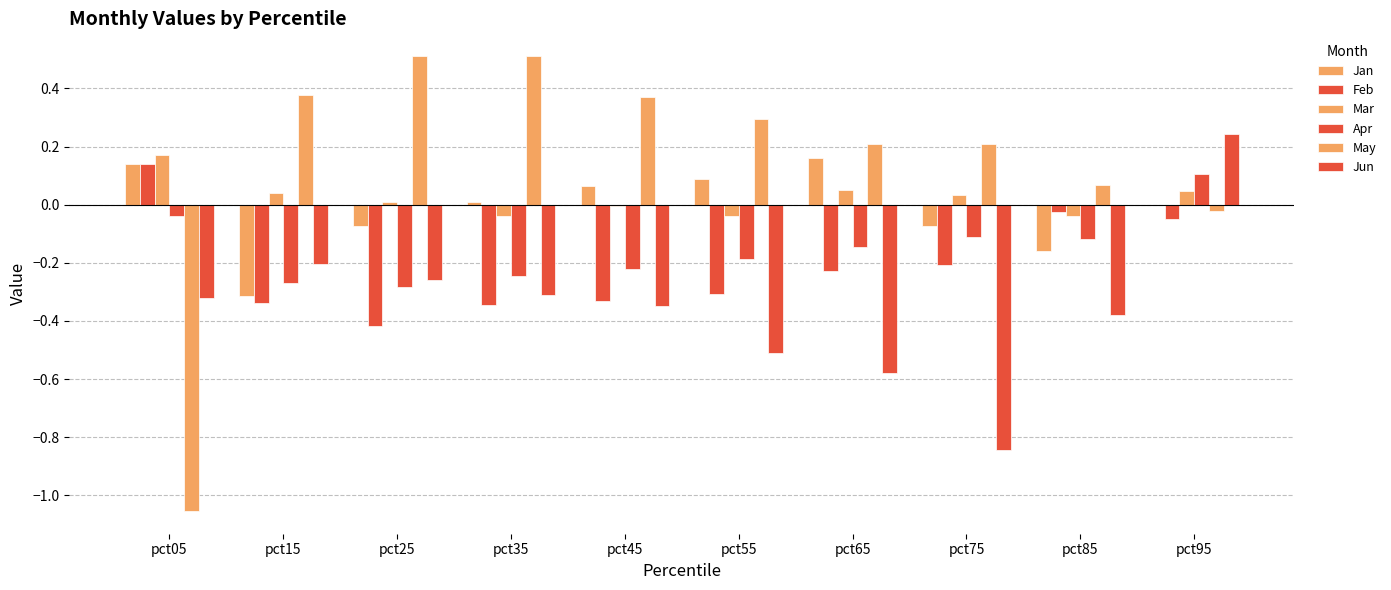

What is the sum of all Feb values?

-2.1